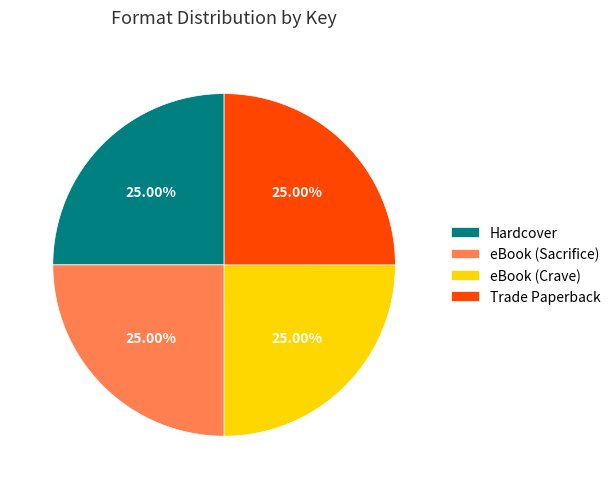

Does Hardcover account for over 50% of the chart?

No